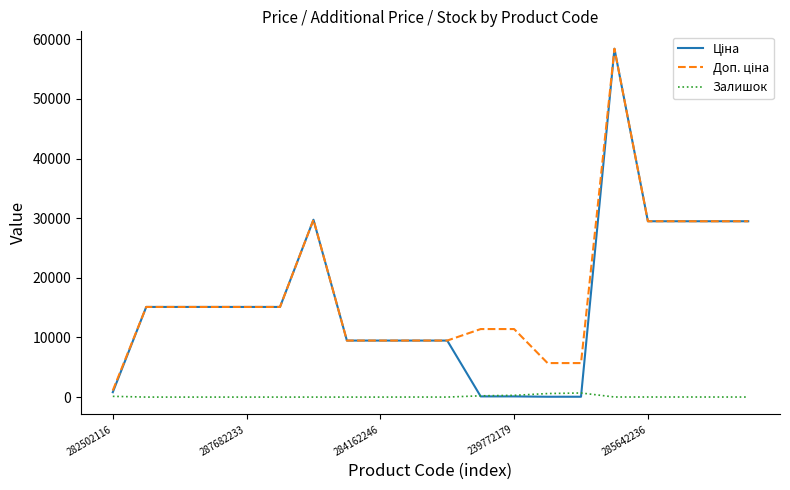

What is the greatest value displayed?

58426.5